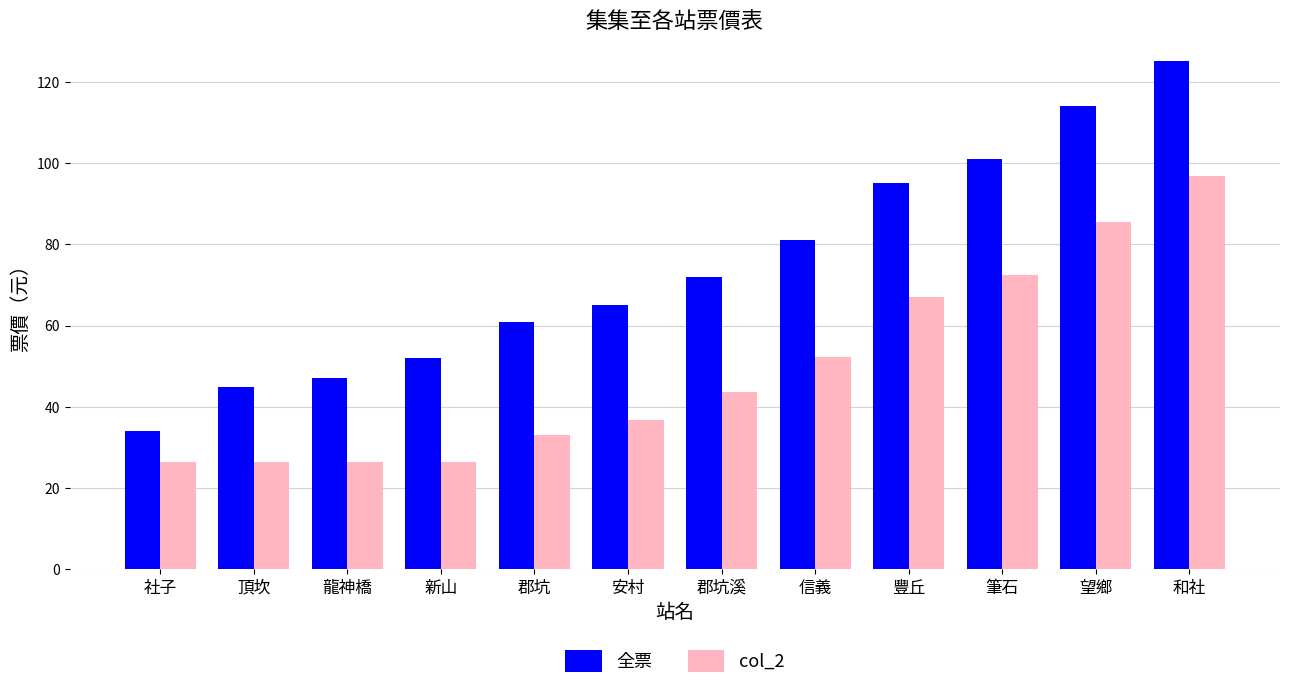

What position from the right is 龍神橋?

10